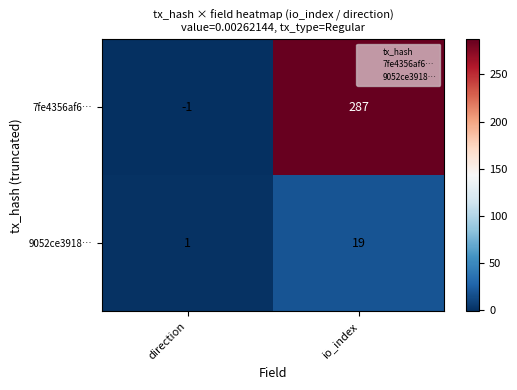

What is the highest value of the 9052ce3918… series?

19